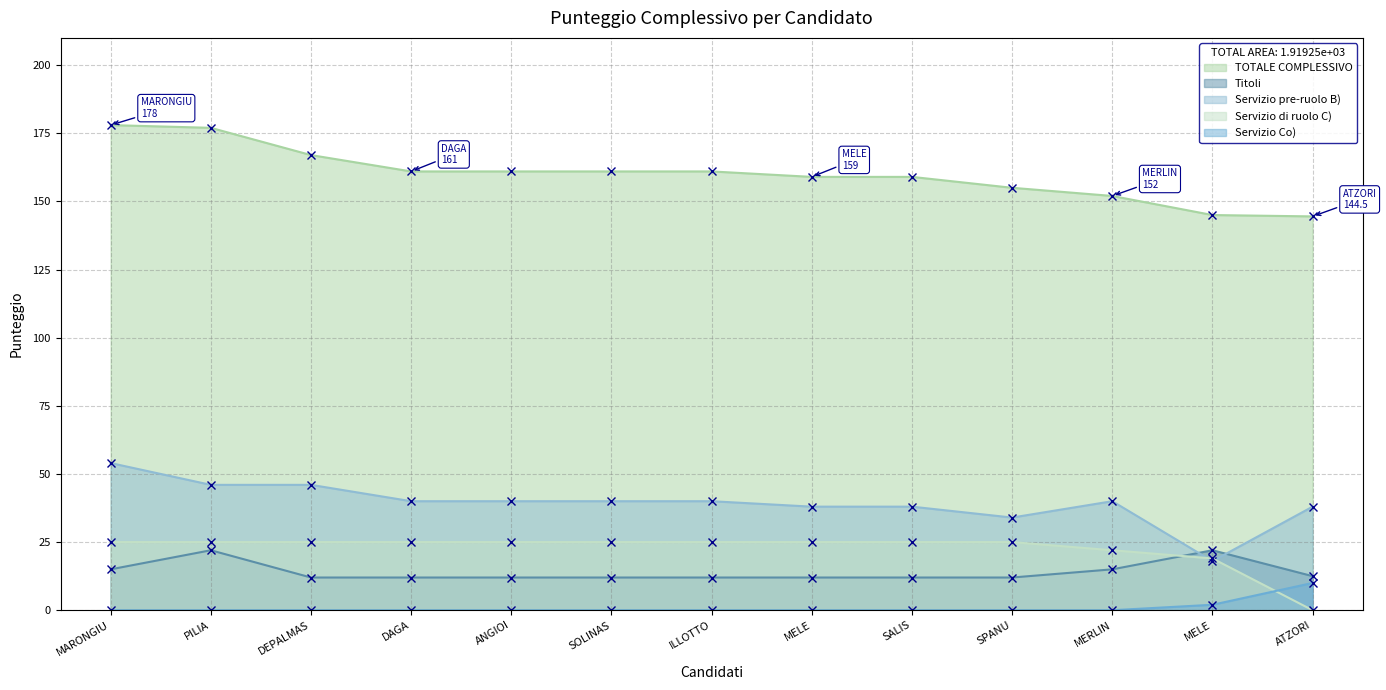

Which series has the largest total across all categories?

TOTALE COMPLESSIVO